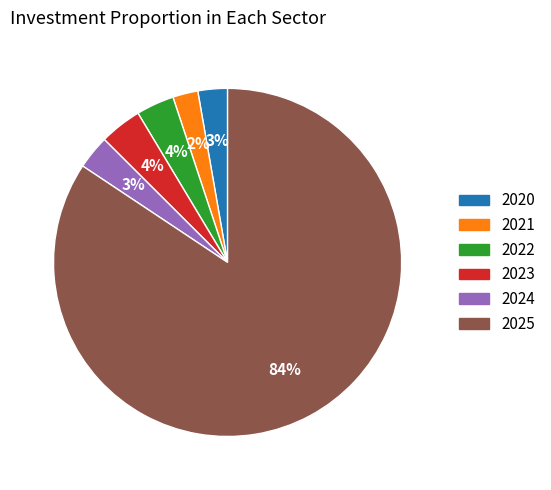

Between 2023 and 2020, which is larger?

2023